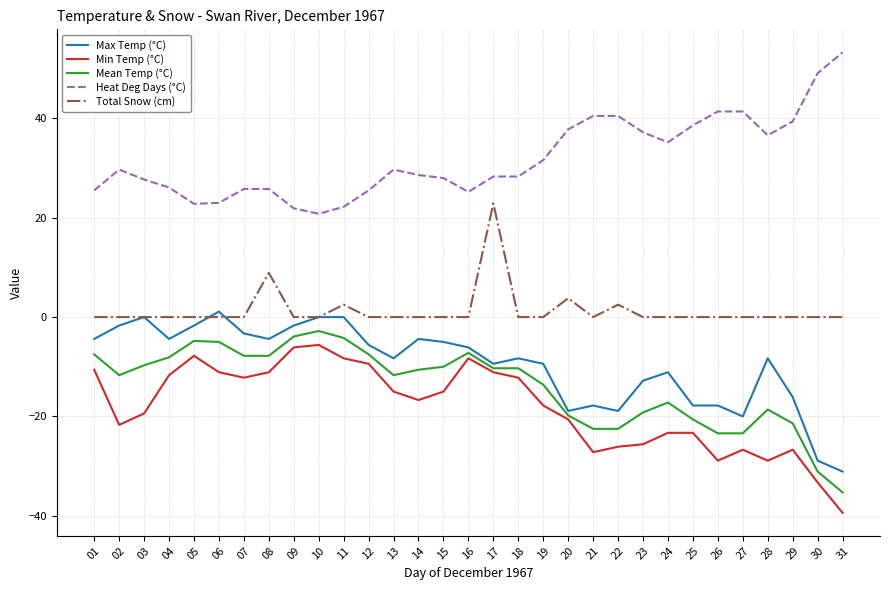

Between 03 and 17, which series saw the biggest shift?

Total Snow (cm)